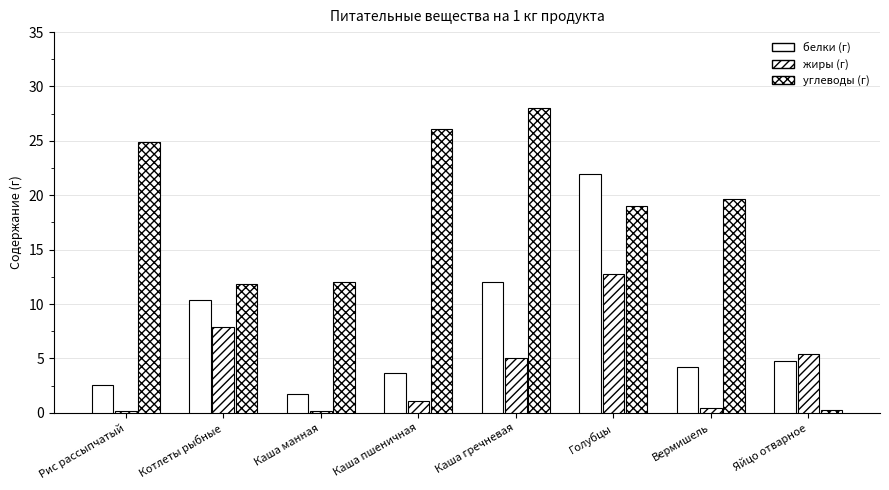

Reading left to right, transcribe all the data shown in this chart.

белки (г): Рис рассыпчатый=2.6	Котлеты рыбные=10.4	Каша манная=1.7	Каша пшеничная=3.7	Каша гречневая=12.0	Голубцы=22.0	Вермишель=4.2	Яйцо отварное=4.8
жиры (г): Рис рассыпчатый=0.2	Котлеты рыбные=7.9	Каша манная=0.2	Каша пшеничная=1.1	Каша гречневая=5.0	Голубцы=12.8	Вермишель=0.4	Яйцо отварное=5.4
углеводы (г): Рис рассыпчатый=24.9	Котлеты рыбные=11.8	Каша манная=12.0	Каша пшеничная=26.1	Каша гречневая=28.0	Голубцы=19.0	Вермишель=19.7	Яйцо отварное=0.3